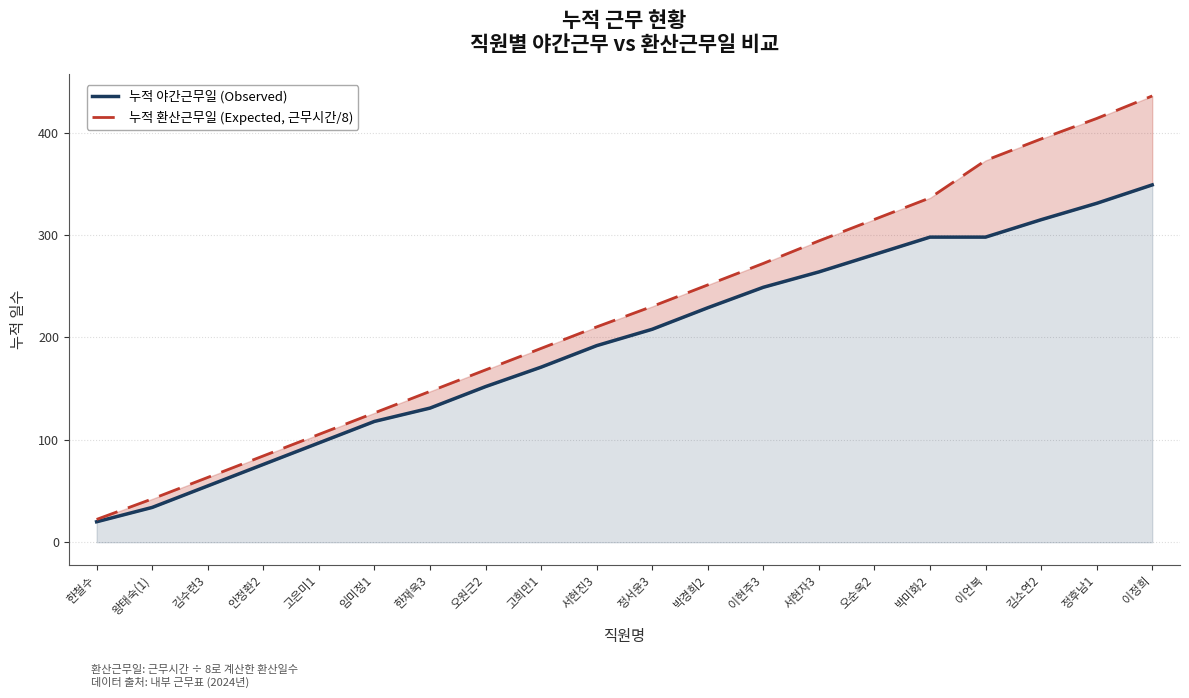

What is the value of the 누적 야간근무일 (Observed) point at the 2nd from the left?

34.0